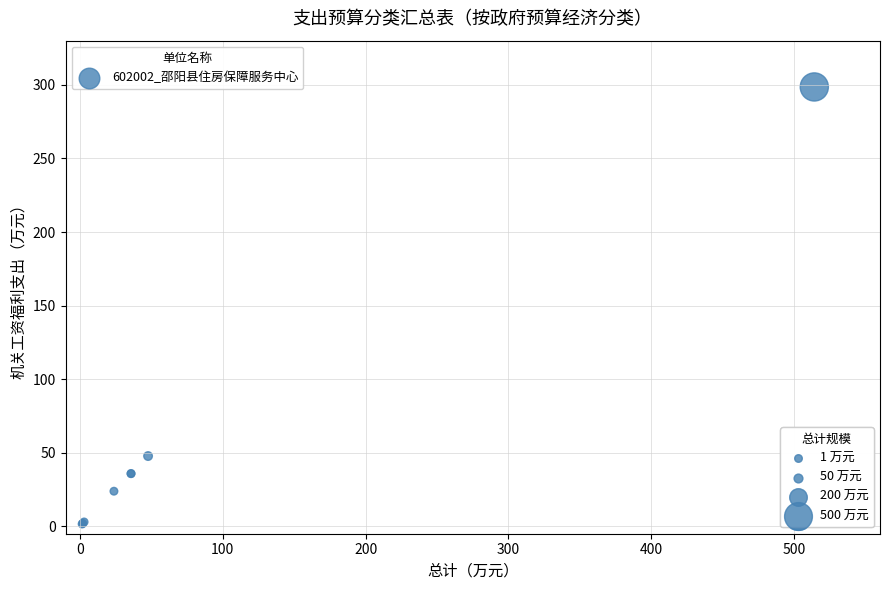

What Y value in the scatter plot is closest to 150?

47.8